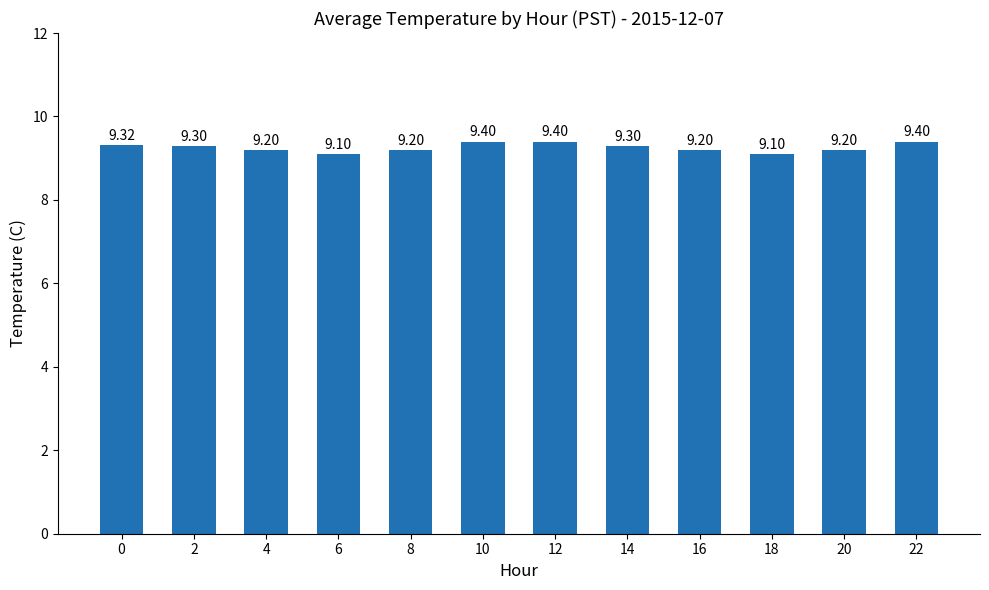

What is the smallest value displayed?

9.1